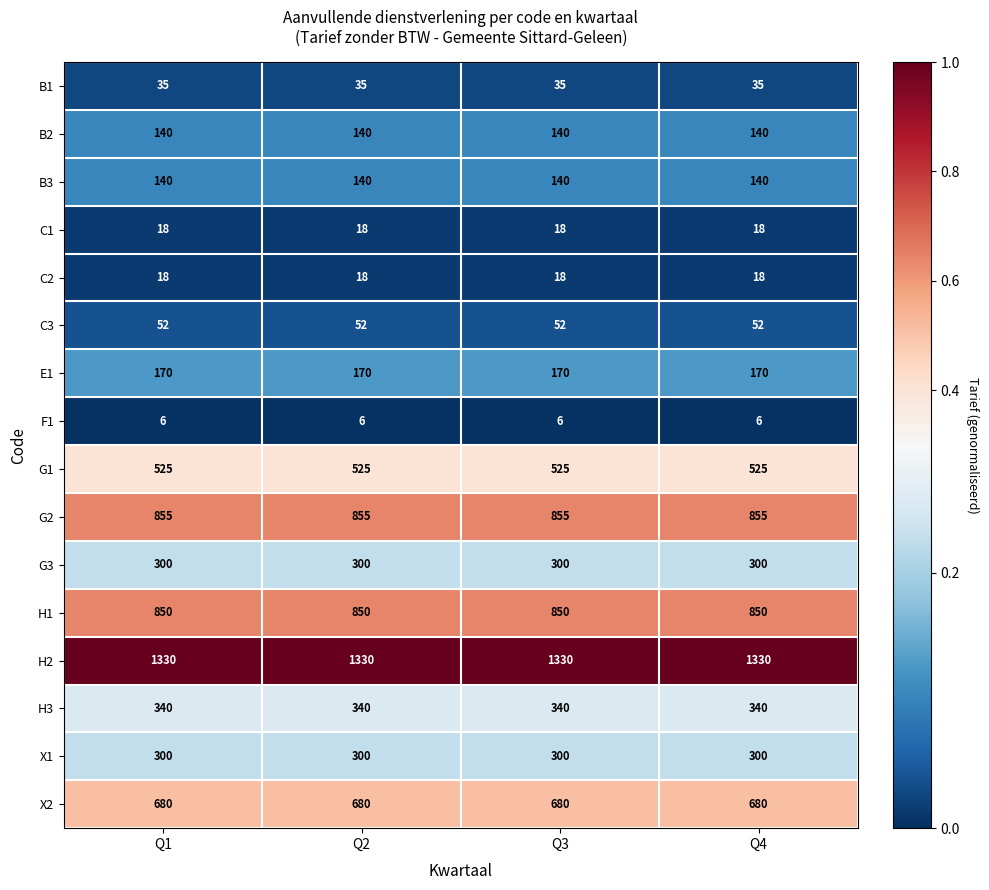

What is the difference between the highest and lowest values at Q1?

1324